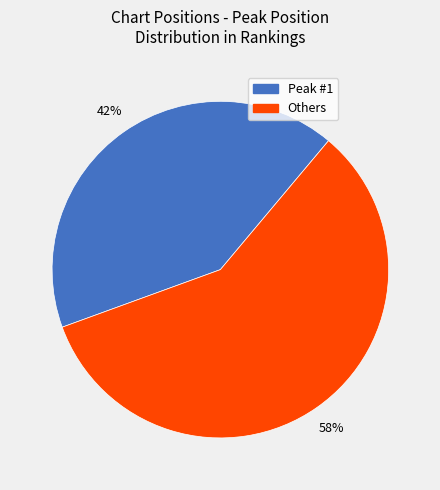

Does any single category account for the majority?

Yes